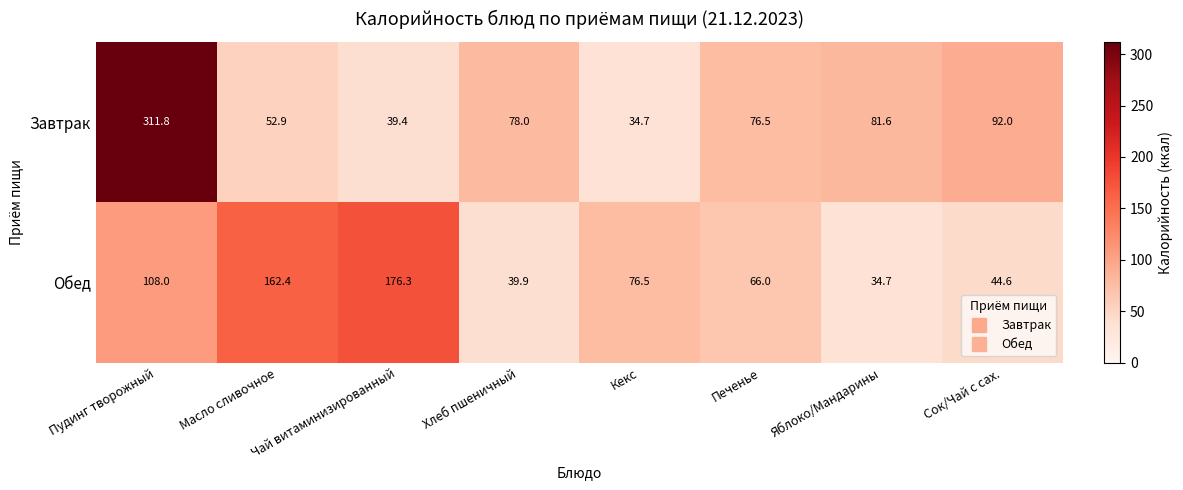

At which label does Завтрак reach its minimum?

Кекс